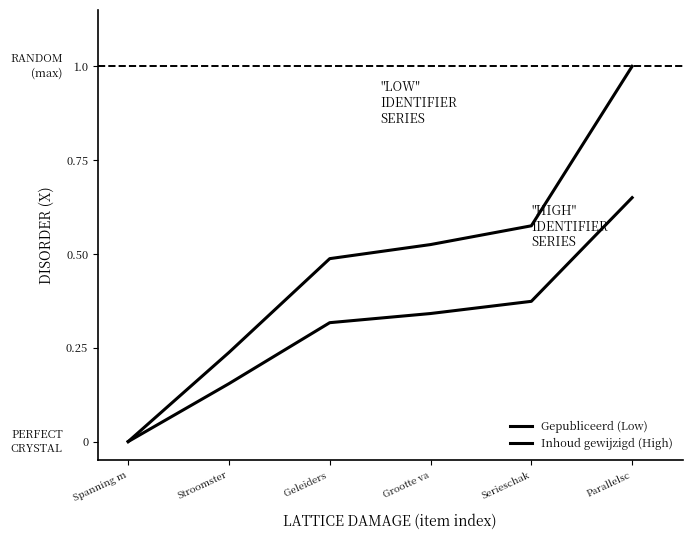

Does the chart display data point markers on the line(s)?

No